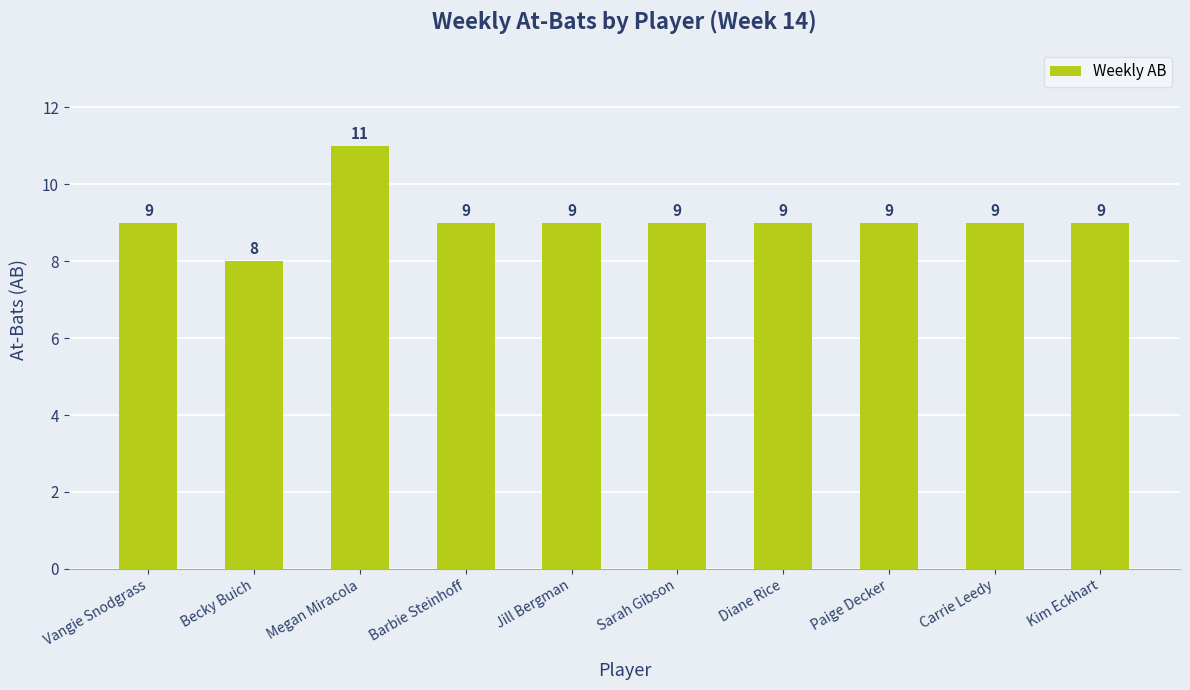

What is the sum of the values at Diane Rice and Sarah Gibson?

18